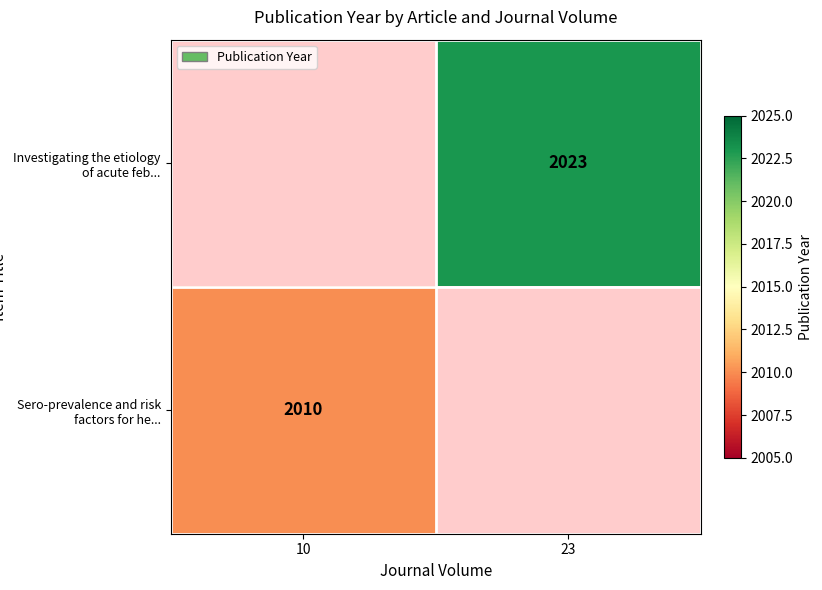

Is it true that Investigating the etiology of acute feb... equals 2023 at 23?

True